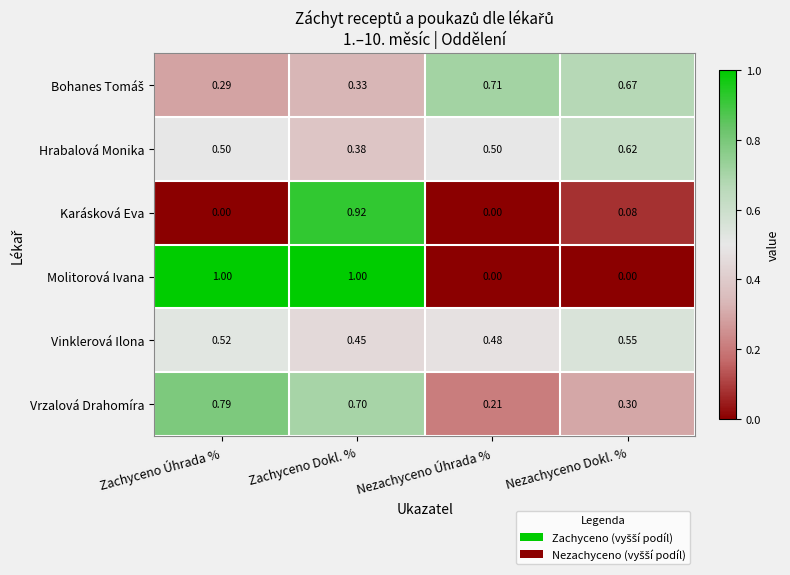

Which category has the lowest value in the Vrzalová Drahomíra series?

Nezachyceno Úhrada %